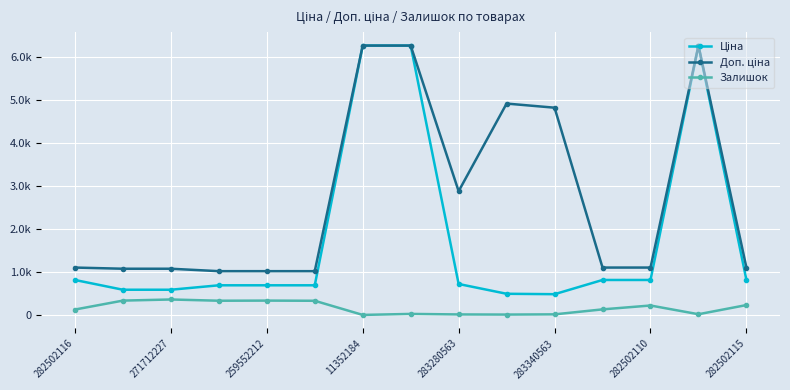

At which label is Ціна closest to 3374?

282502116